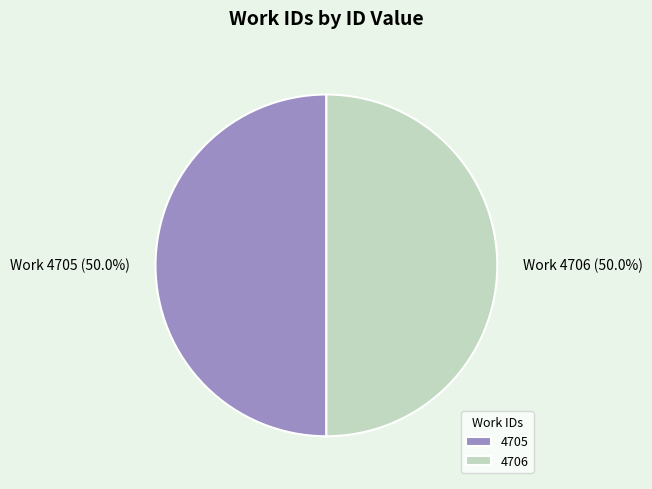

What is the ratio of the value at 4705 to the value at 4706?

1.0